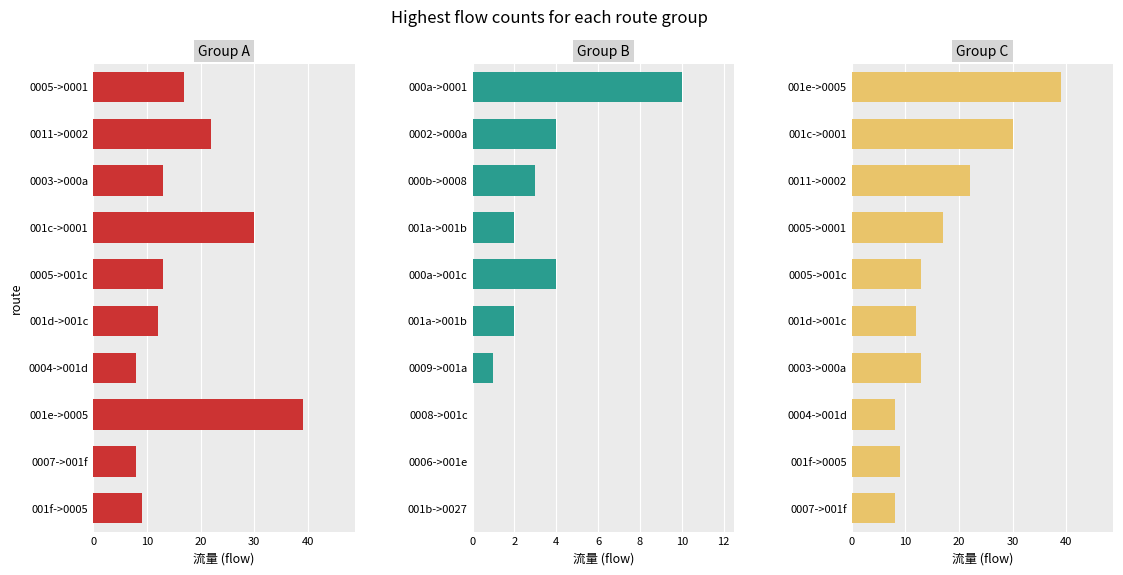

Reading left to right, transcribe all the data shown in this chart.

Group A: 17	22	13	30	13	12	8	39	8	9
Group B: 10	4	3	2	4	2	1	0	0	0
Group C: 39	30	22	17	13	12	13	8	9	8